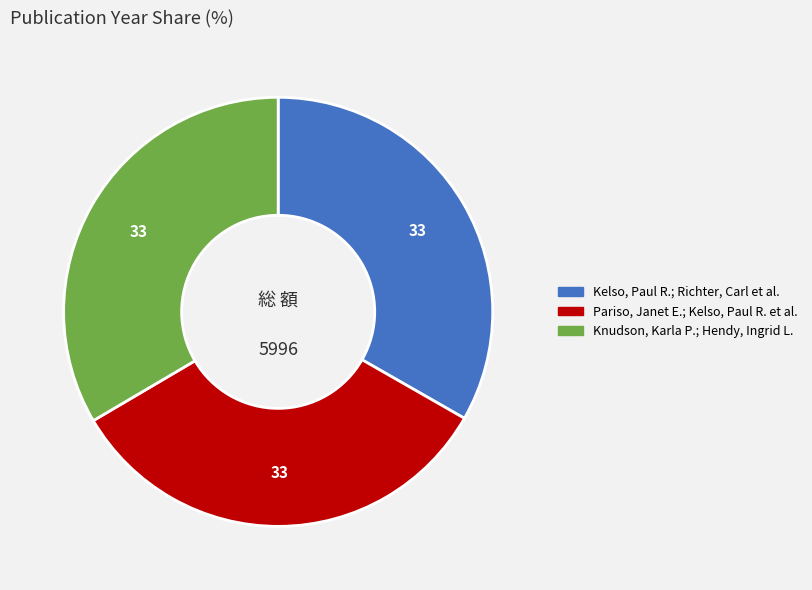

Approximately how many times larger is the value at Knudson, Karla P.; Hendy, Ingrid L. compared to Pariso, Janet E.; Kelso, Paul R. et al.?

1.0